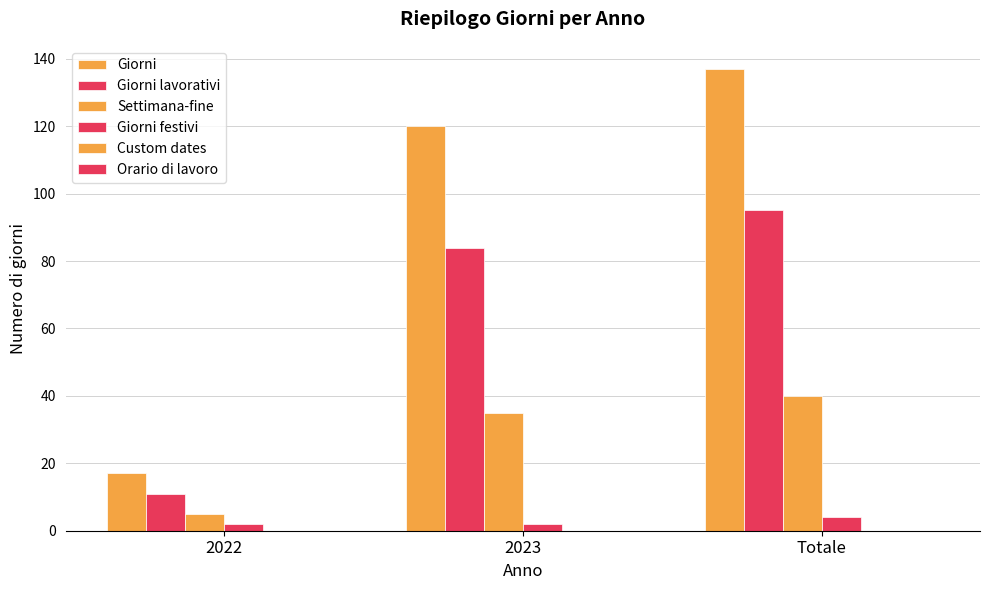

What is the label of the 1st bar from the right?

Totale